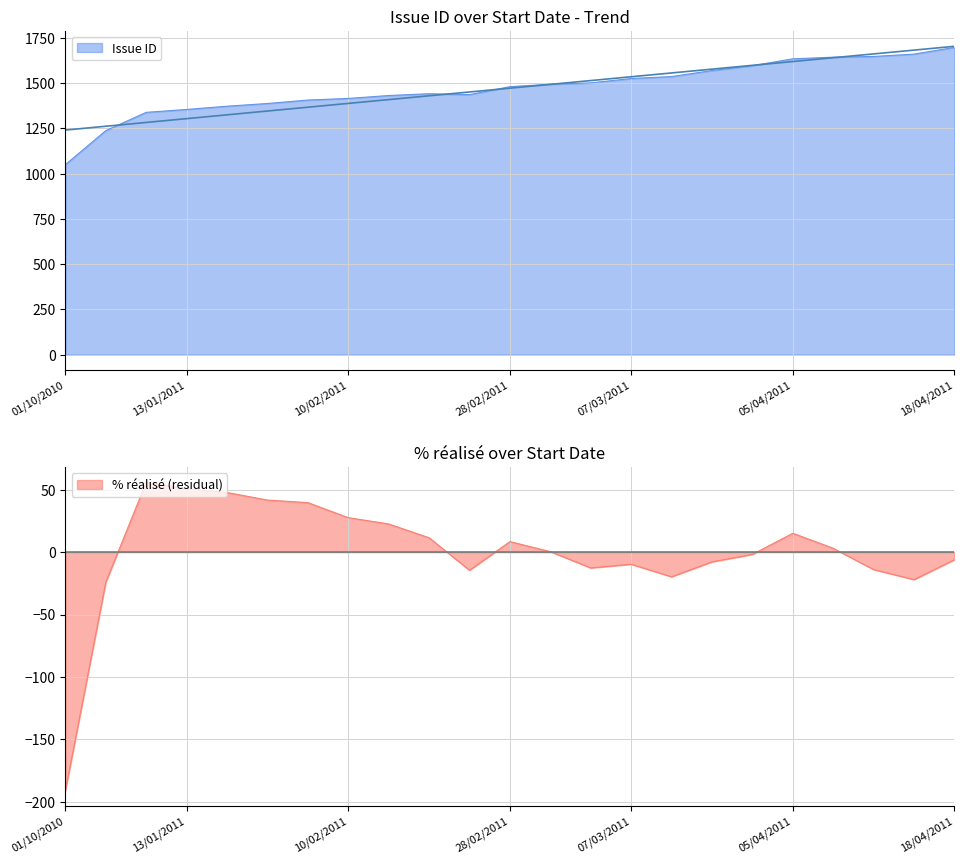

Which has a higher value, 10/02/2011 or 28/03/2011?

28/03/2011